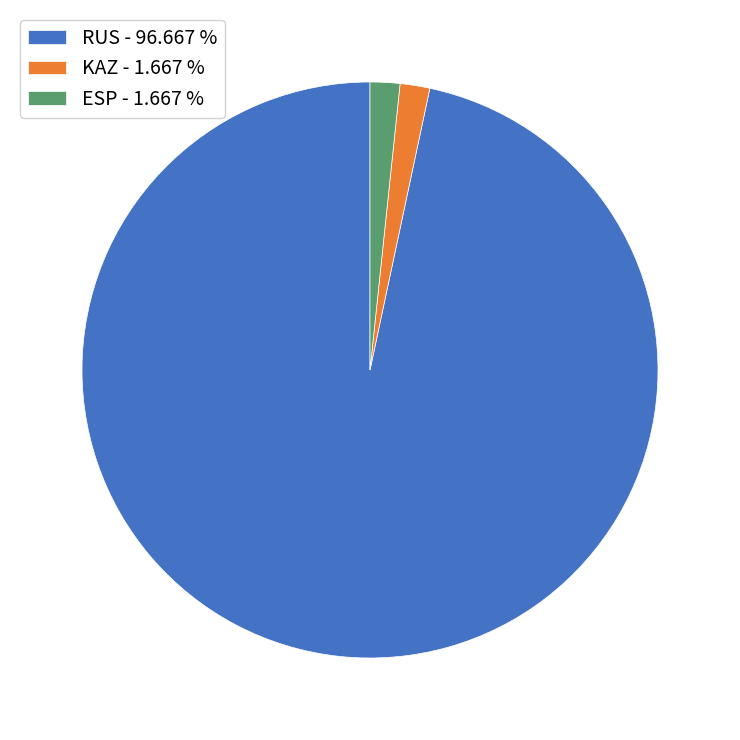

Do RUS - 96.667 % and ESP - 1.667 % together represent more than half of the pie?

Yes